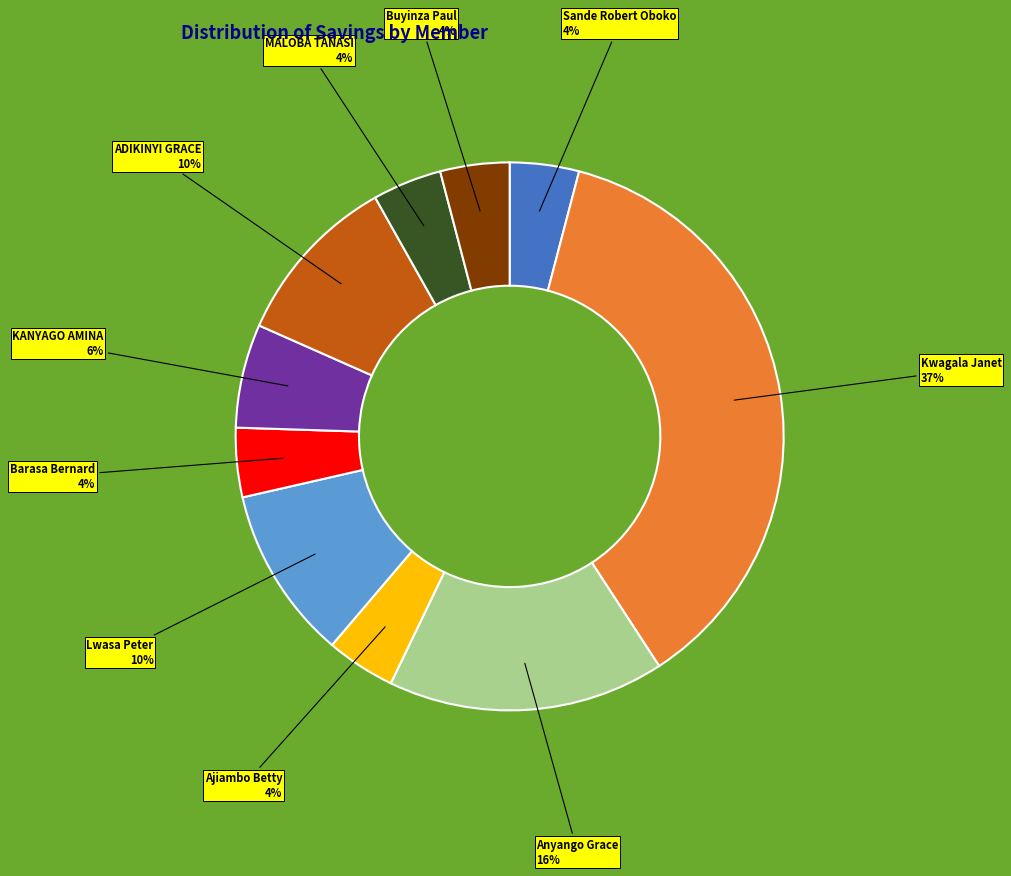

How many segments does this pie chart have?

10